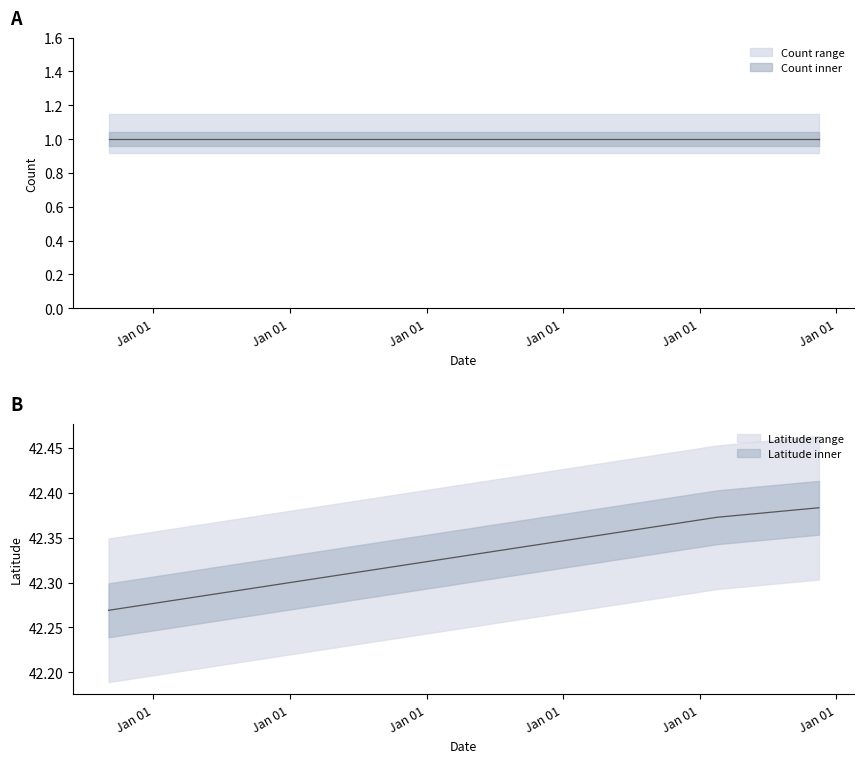

Which has a higher value, 2020-07-05 or 2023-07-02?

2023-07-02